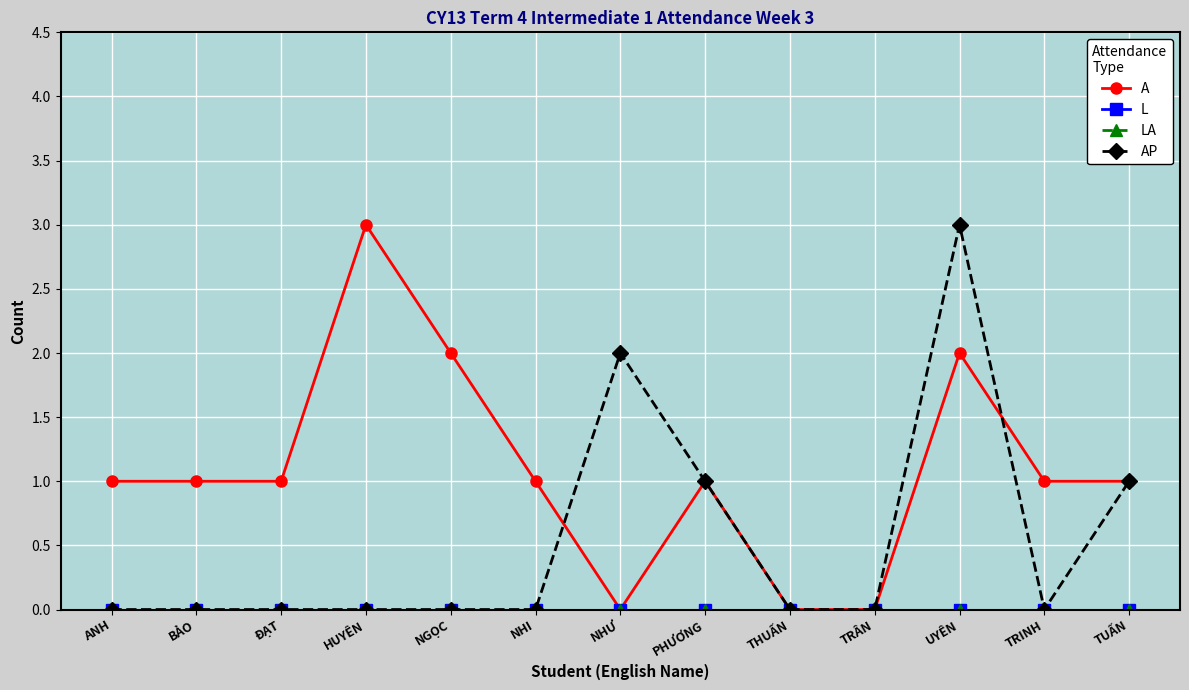

How many AP values are between 0 and 1?

11